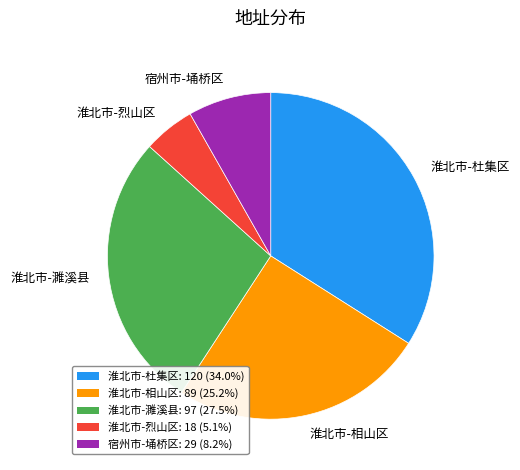

Is there a majority slice in this chart?

No